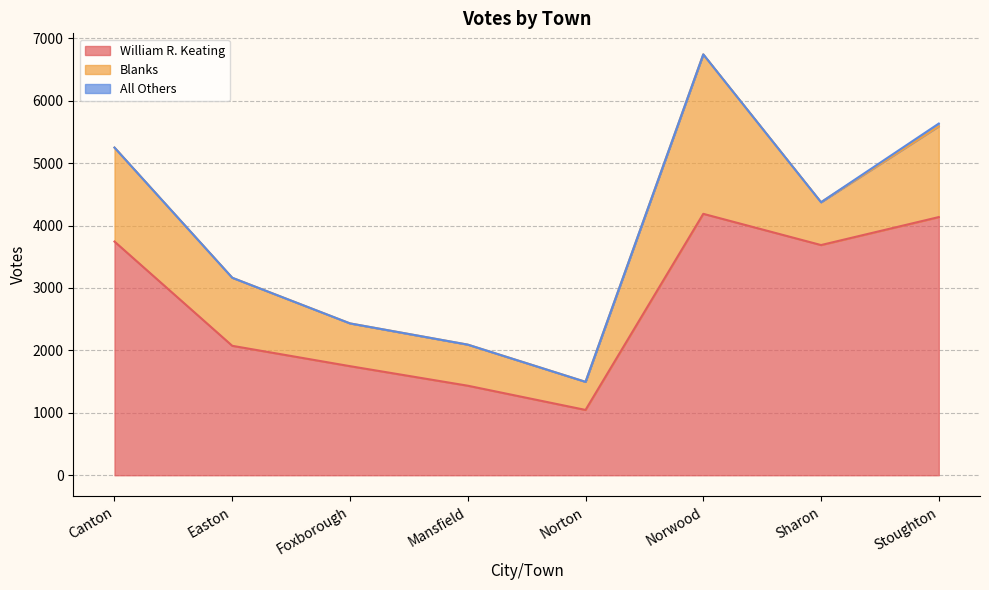

What position from the right is Mansfield?

5